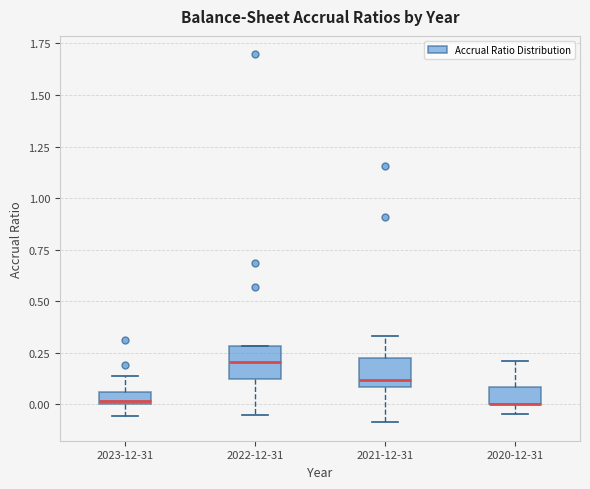

Where is the upper edge of the box for 2020-12-31 on the y-axis? The values are not printed on the chart, so give them approximately, as read against the axis.

0.10